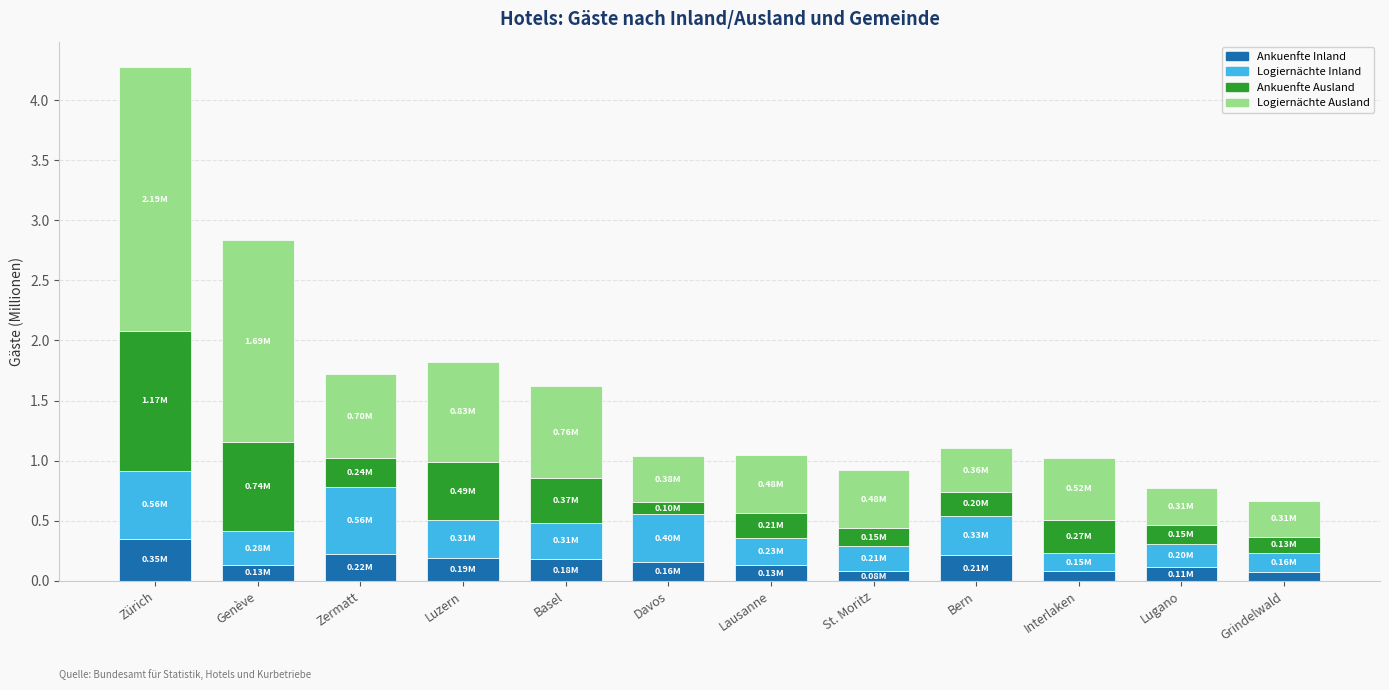

At which category is the sum across all series the highest?

Zürich